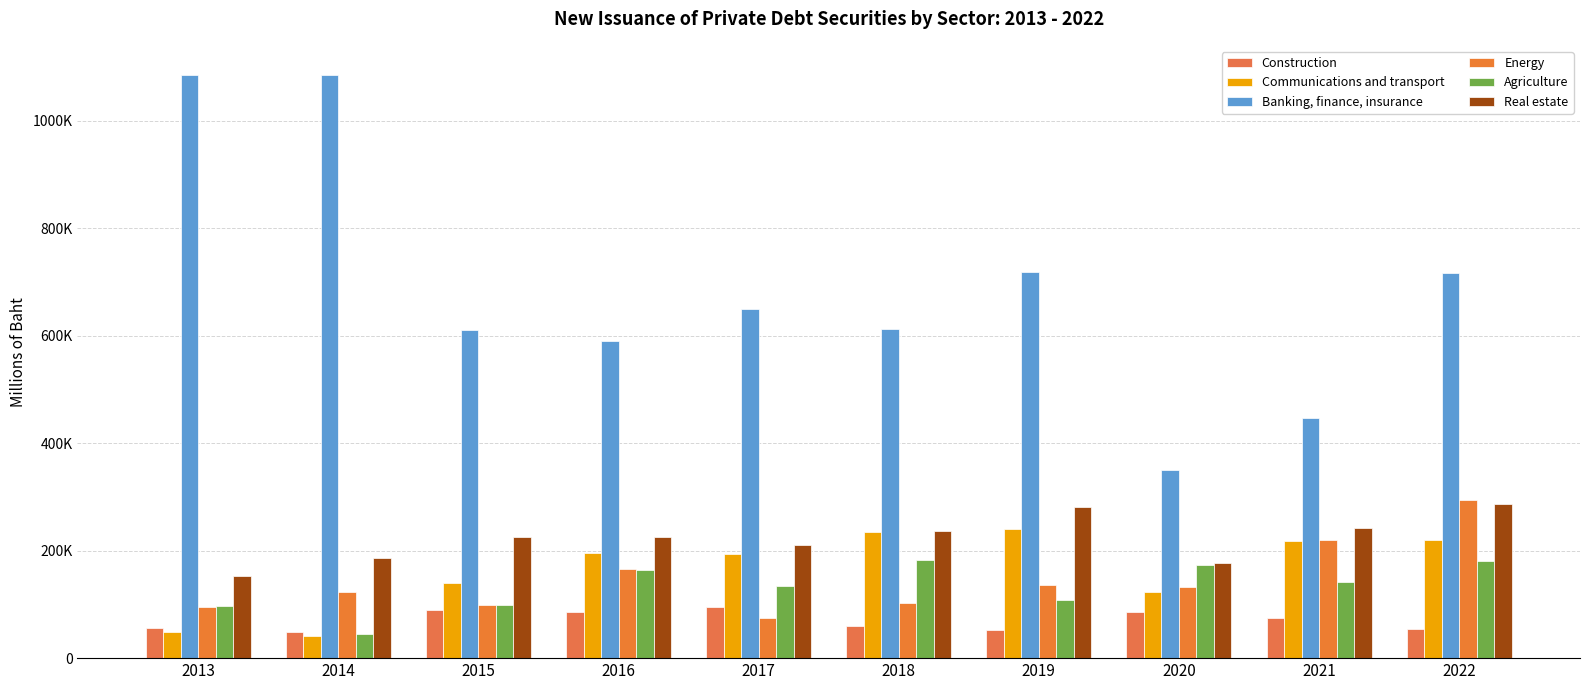

List the series in order of their peak value, lowest first.

Construction, Agriculture, Communications and transport, Real estate, Energy, Banking, finance, insurance